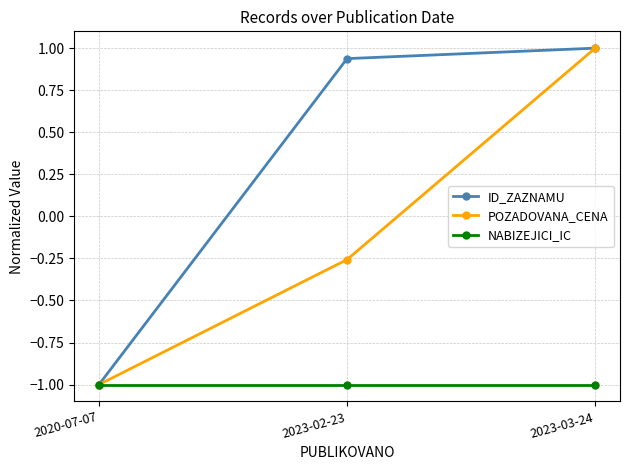

Is it true that ID_ZAZNAMU equals 0.3 at 2023-03-24?

False